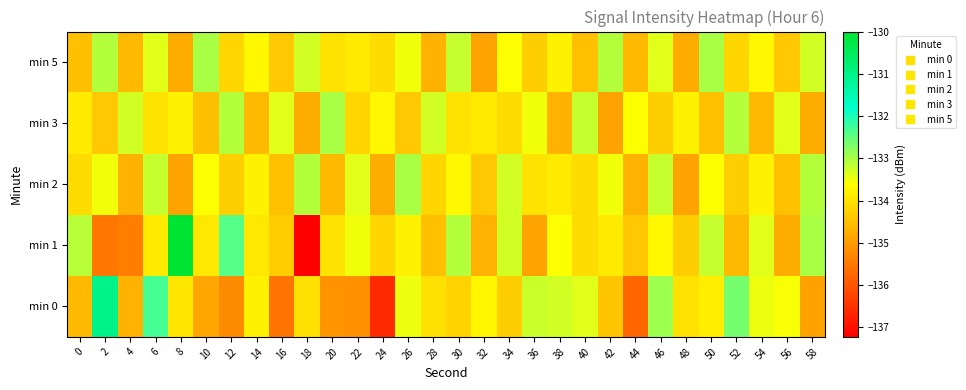

What is the maximum value shown in the chart?

-130.0